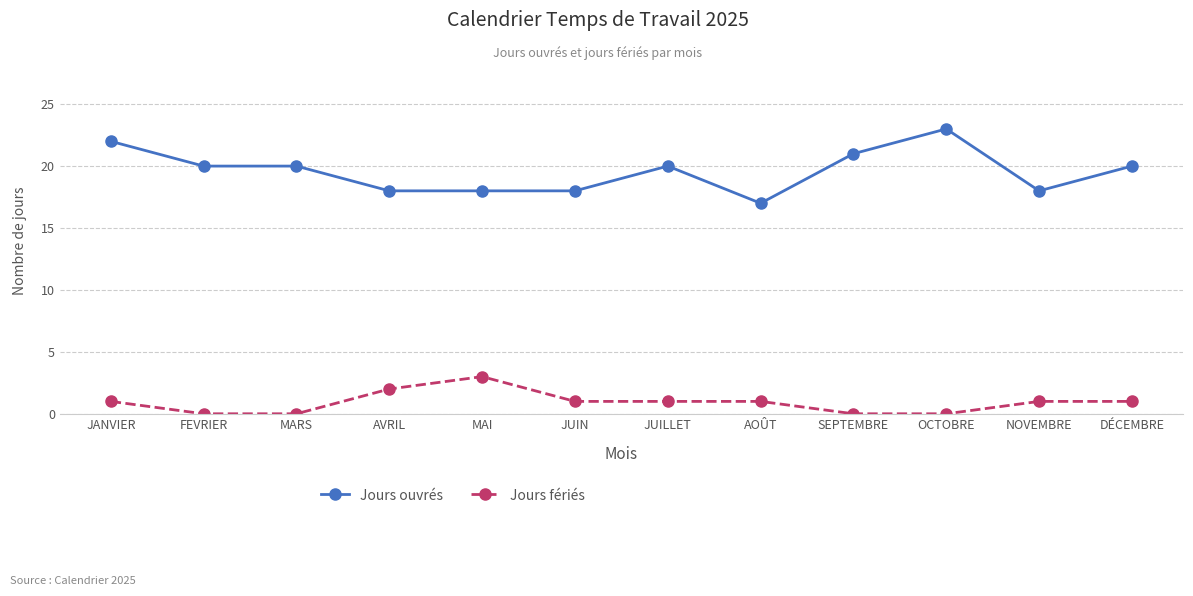

At how many categories does at least one series exceed 2?

12